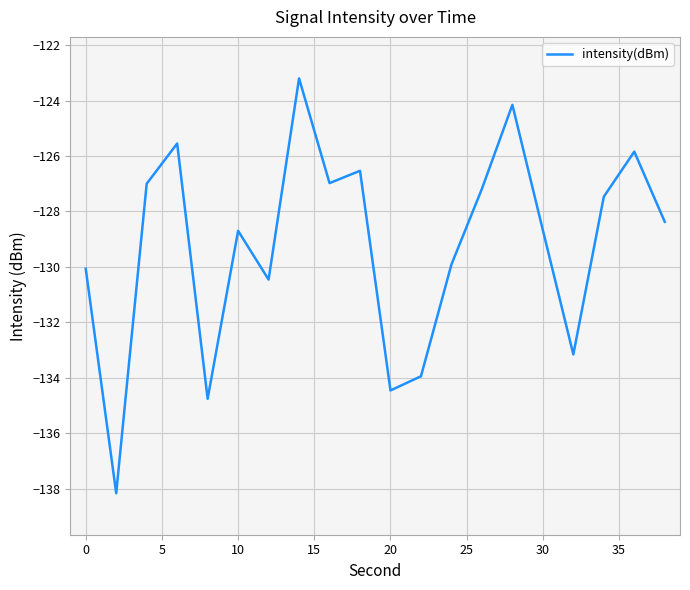

What is the sum of all values?

-2584.5